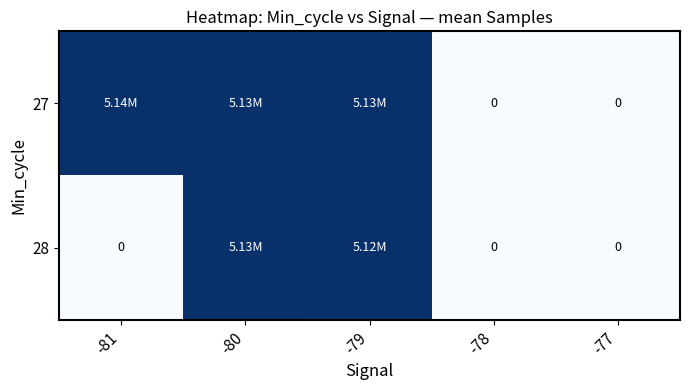

Is the value of 28 at -77 greater than the value of 27 at -77?

No